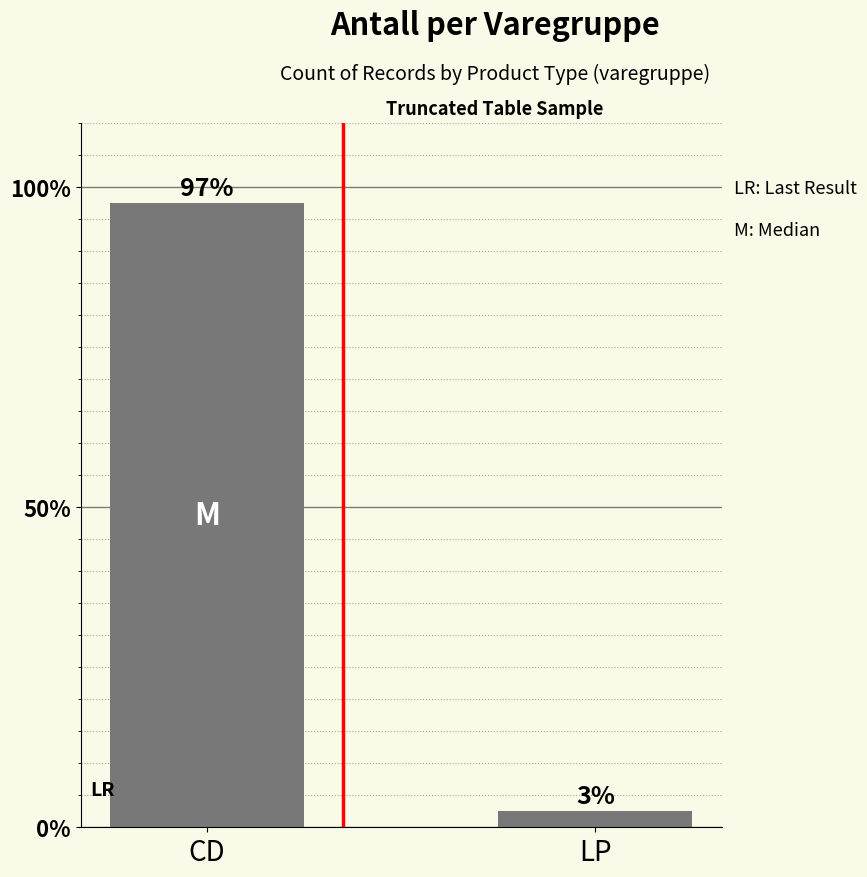

At which label does the data first exceed 97?

CD